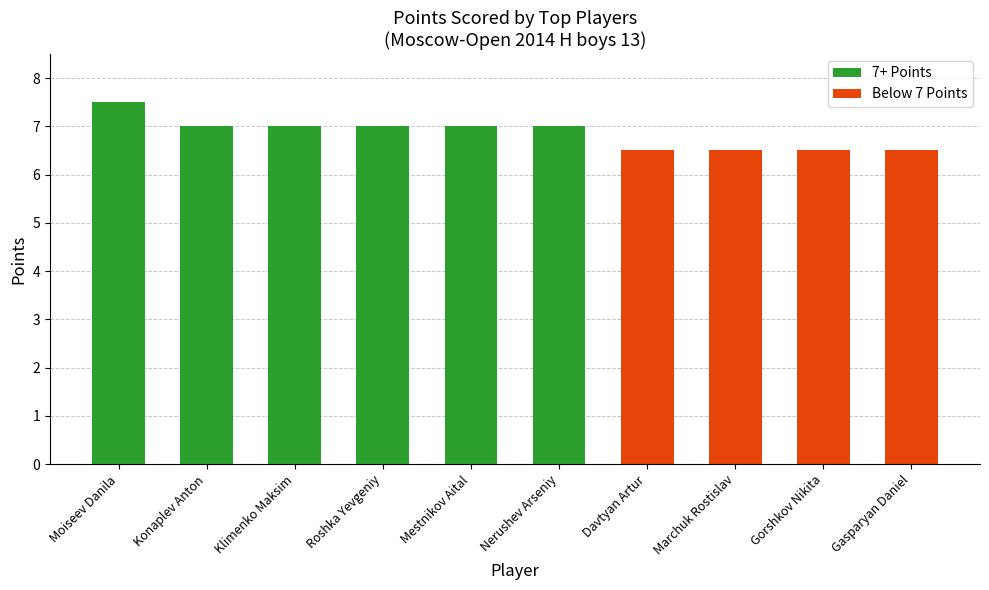

The chart shows a value of 10.0 at Marchuk Rostislav. True or false?

False